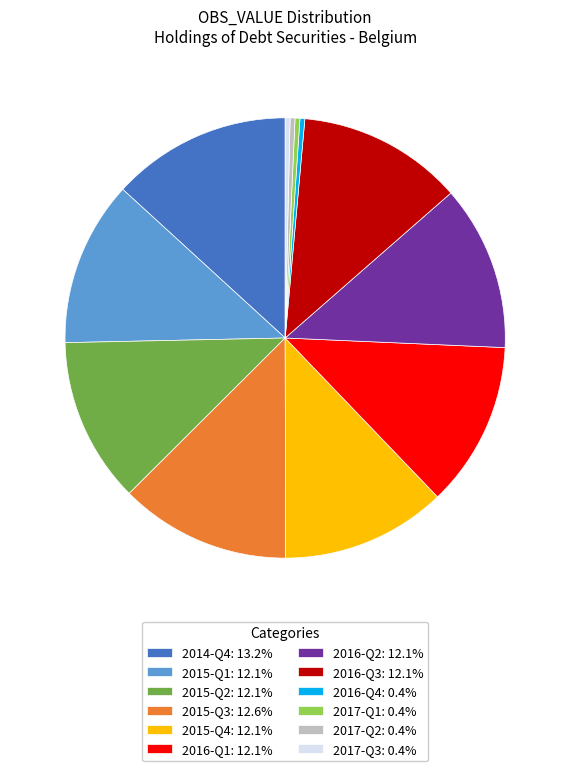

Does 2016-Q3: 12.1% represent more than half of the total?

No